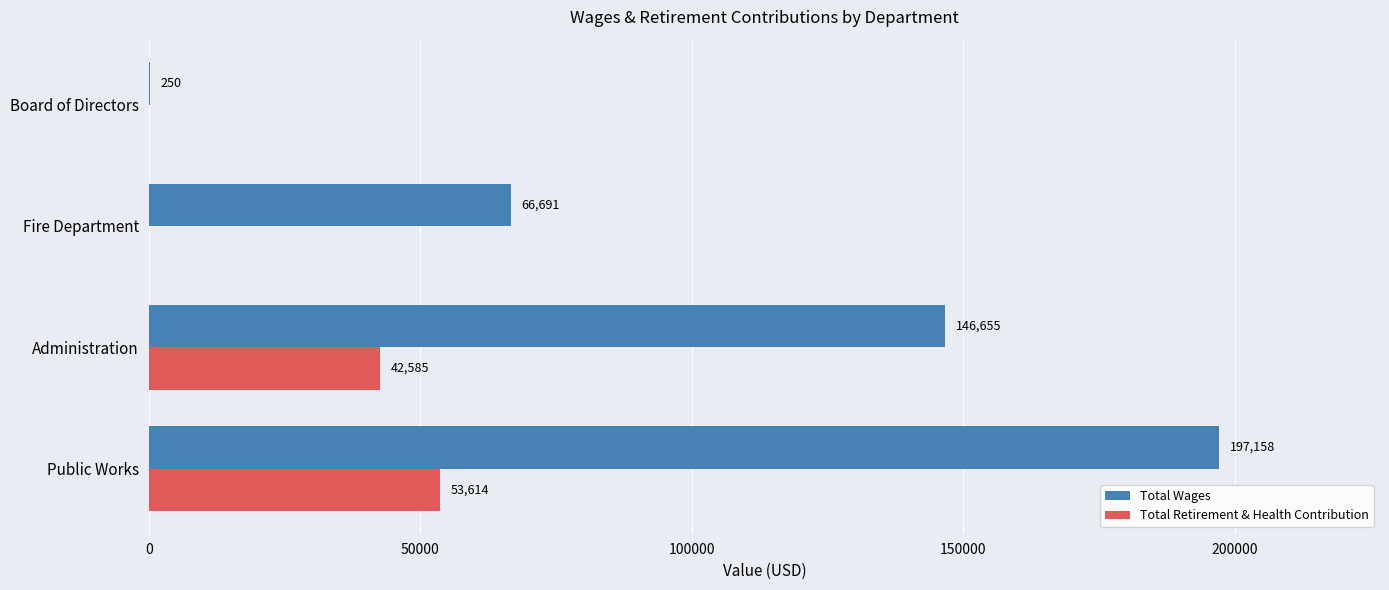

Between Administration and Fire Department, which series saw the biggest shift?

Total Wages